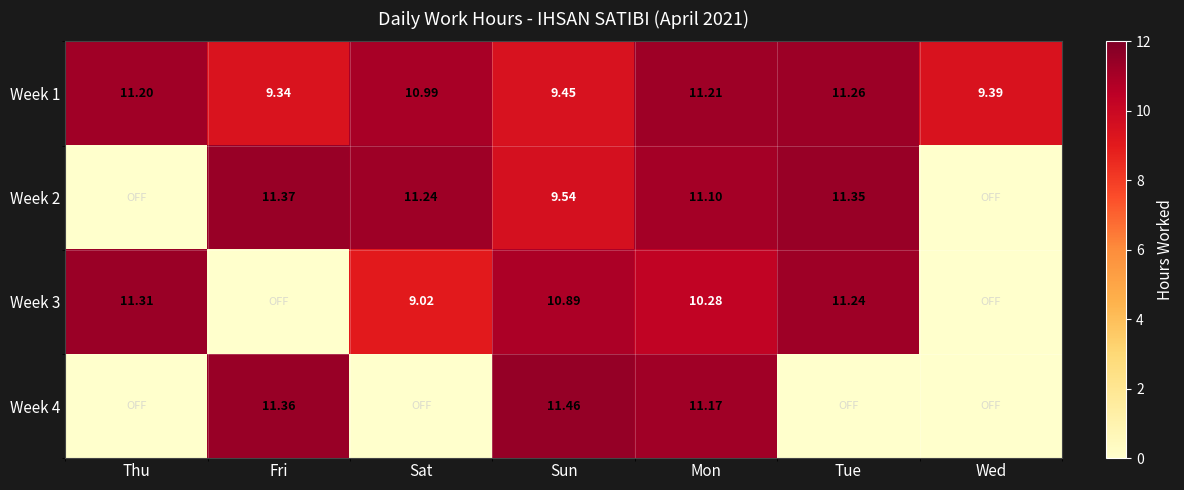

Is the value of Week 1 at Fri greater than the value of Week 3 at Sun?

No